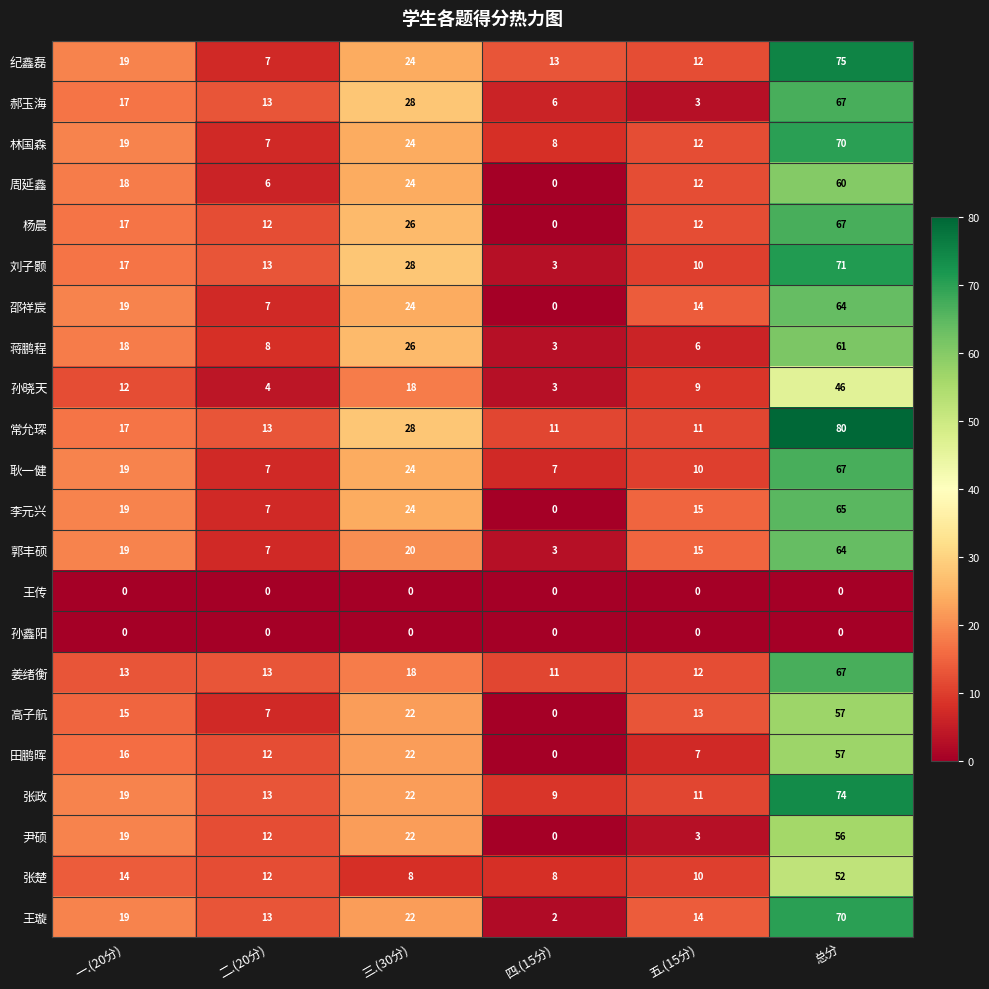

What is the difference between the highest and lowest values at 四.(15分)?

13